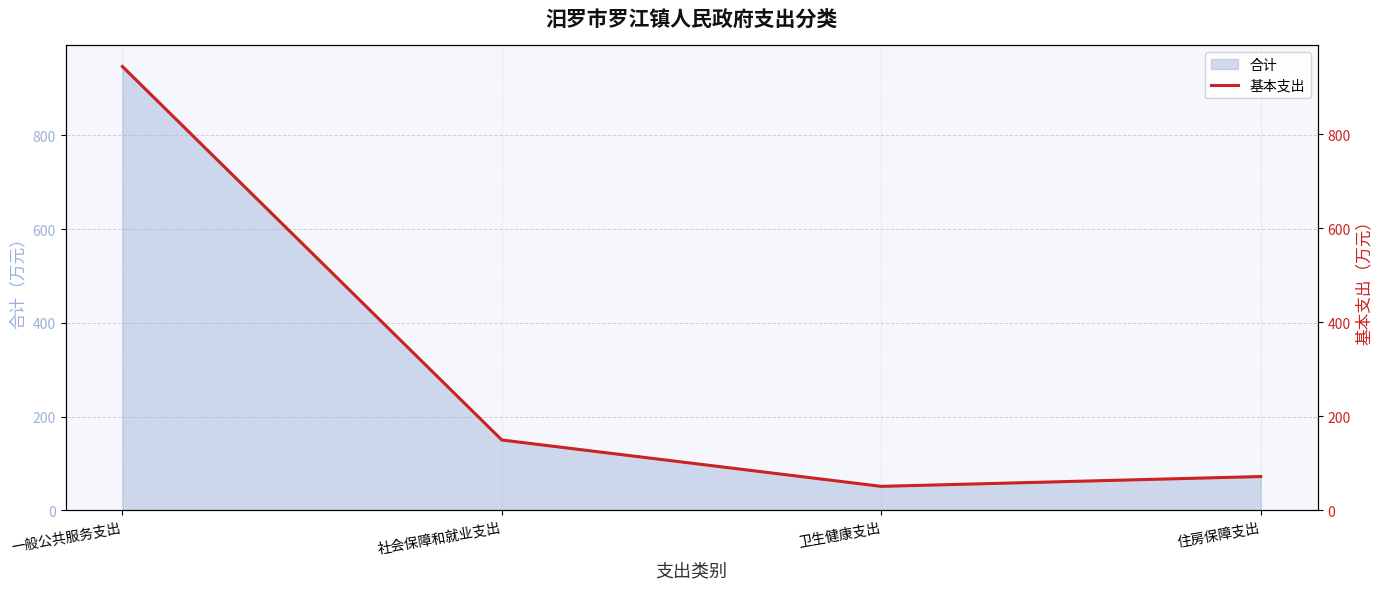

What is the minimum value shown in the chart?

50.9